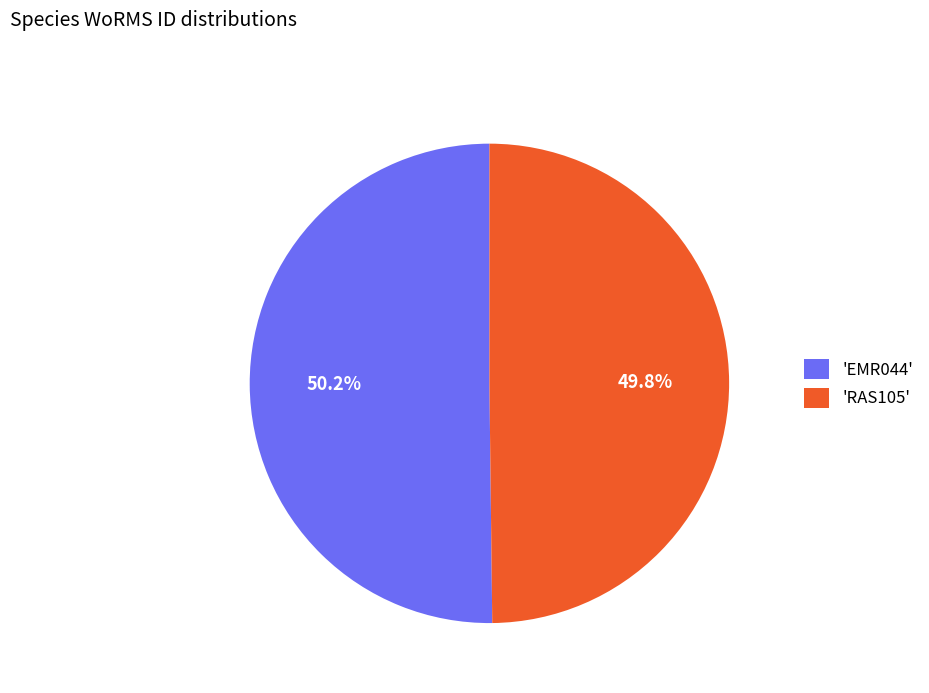

Approximately how many times larger is the value at 'RAS105' compared to 'EMR044'?

1.0